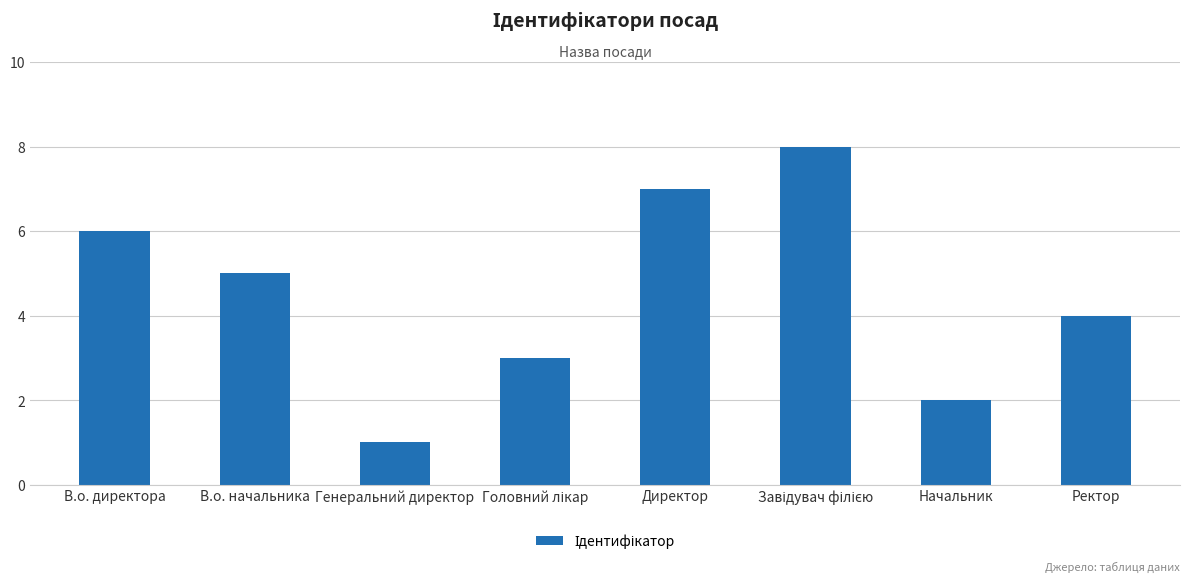

What is the smallest value displayed?

1